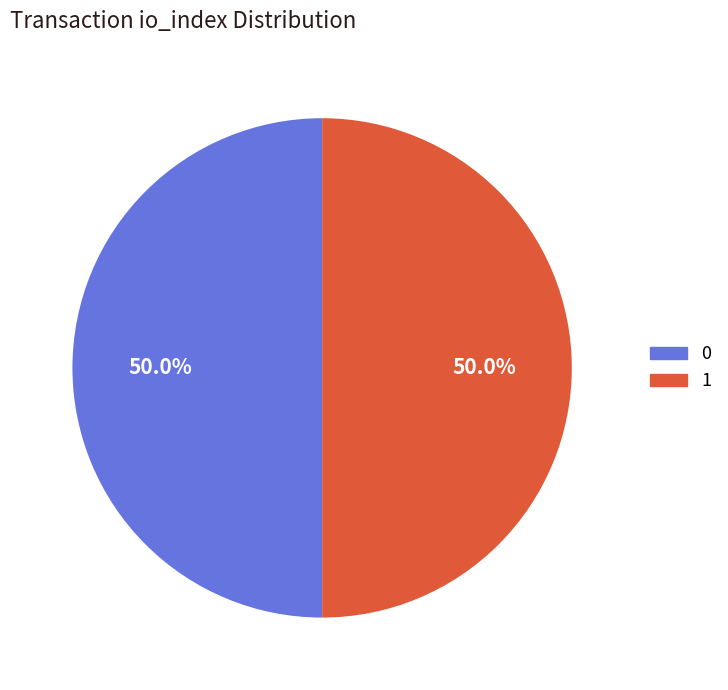

To the nearest percent, what is the combined percentage of 0 and 1?

100%